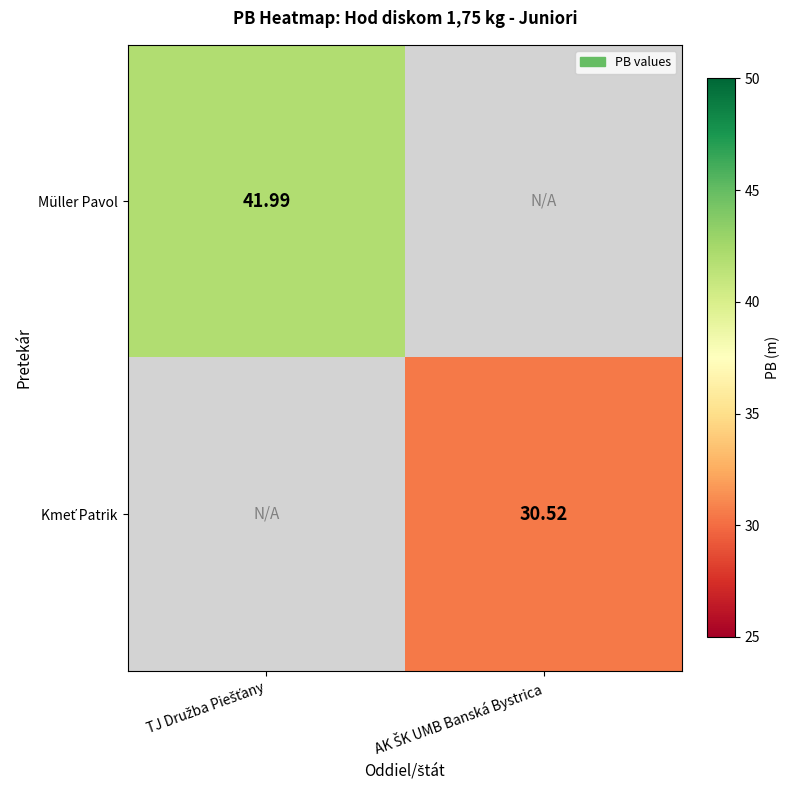

How many positive values does the Kmeť Patrik series have?

1